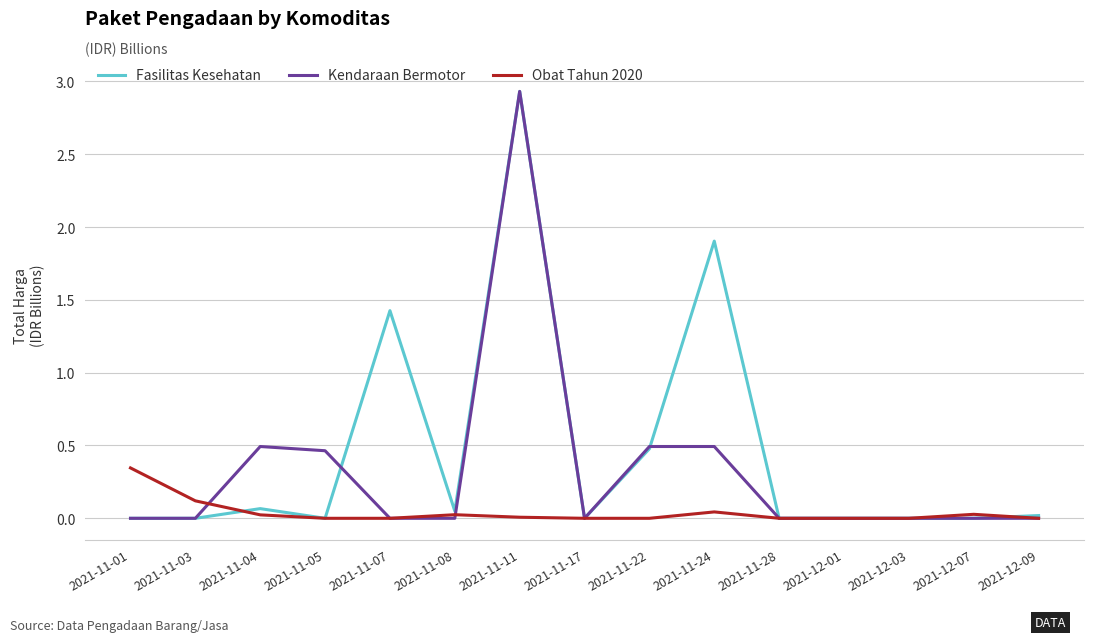

List the series in order of their overall mean, highest first.

Fasilitas Kesehatan, Kendaraan Bermotor, Obat Tahun 2020